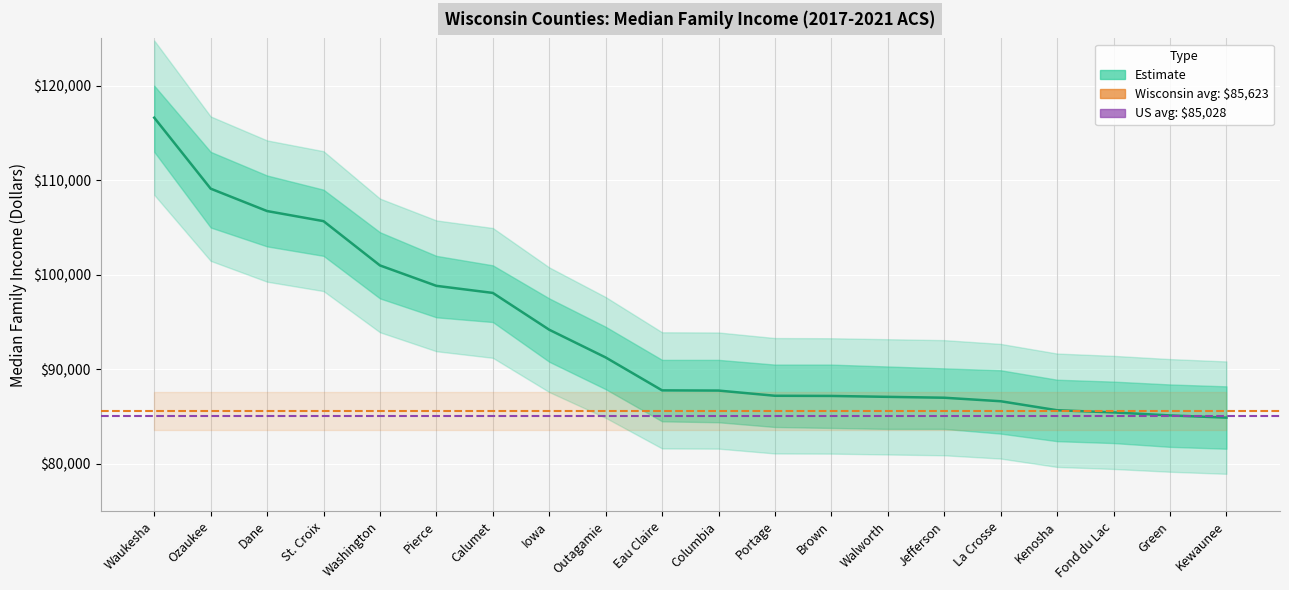

How many values exceed 87774?

9